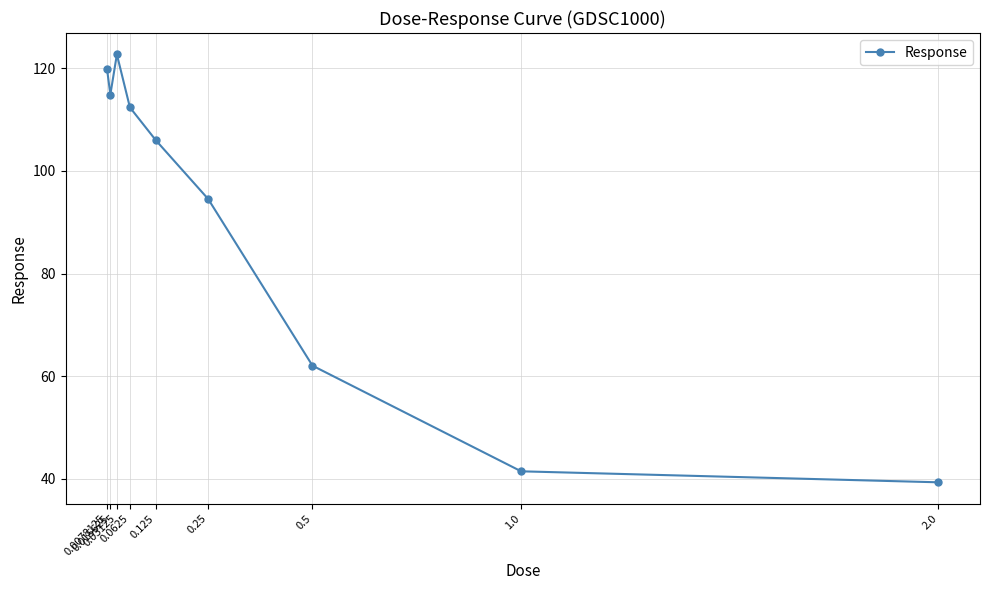

What is the sum of the values at 0.125 and 0.0078125?

225.7